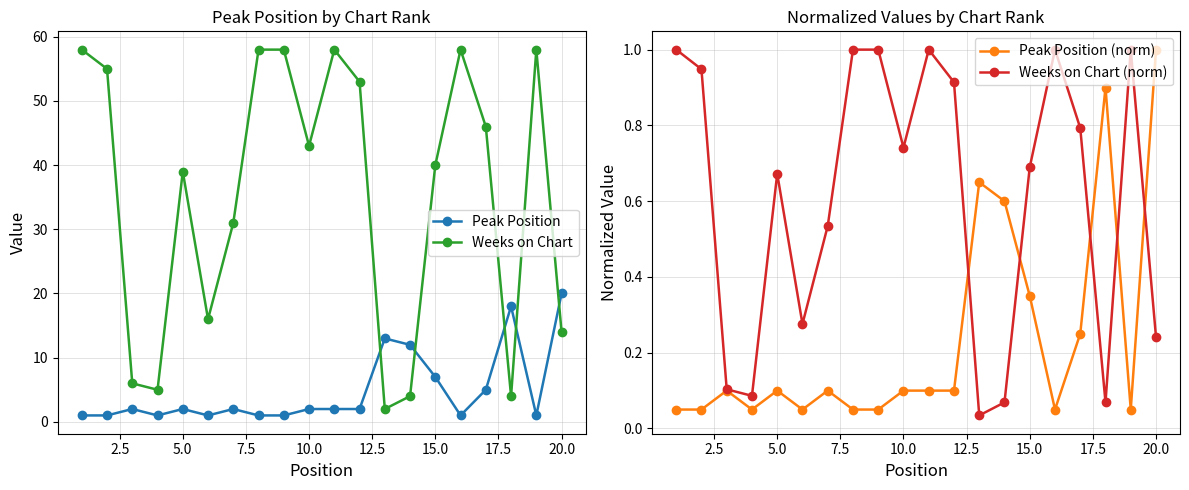

How many lines are shown in the chart?

4